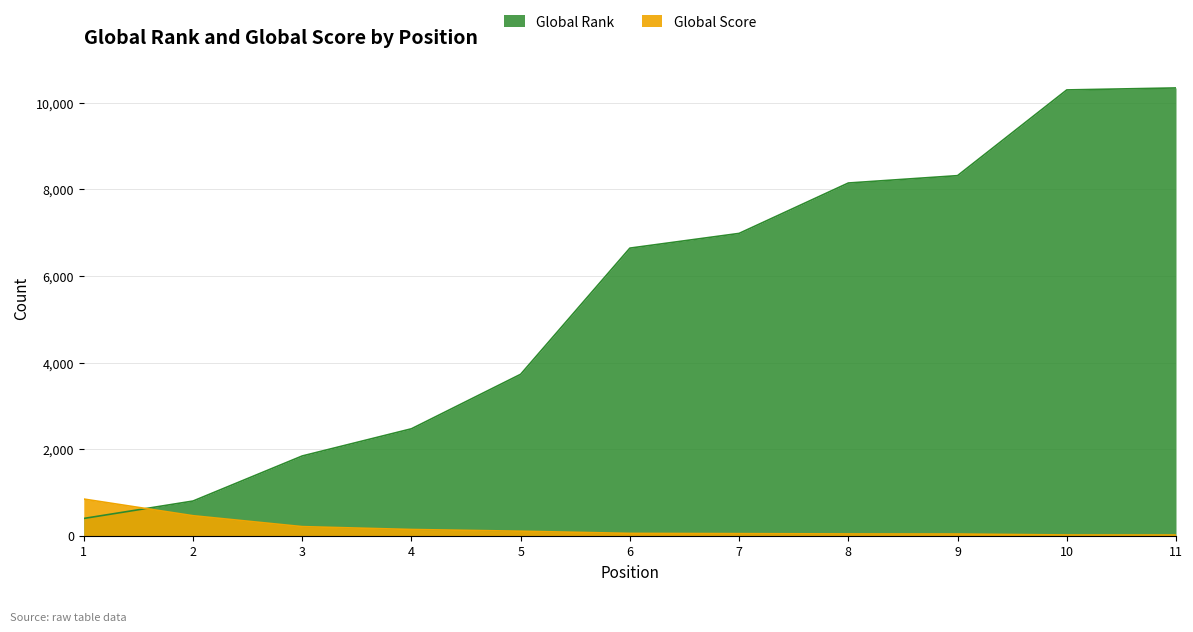

What are all the series names shown in the legend?

Global Rank, Global Score